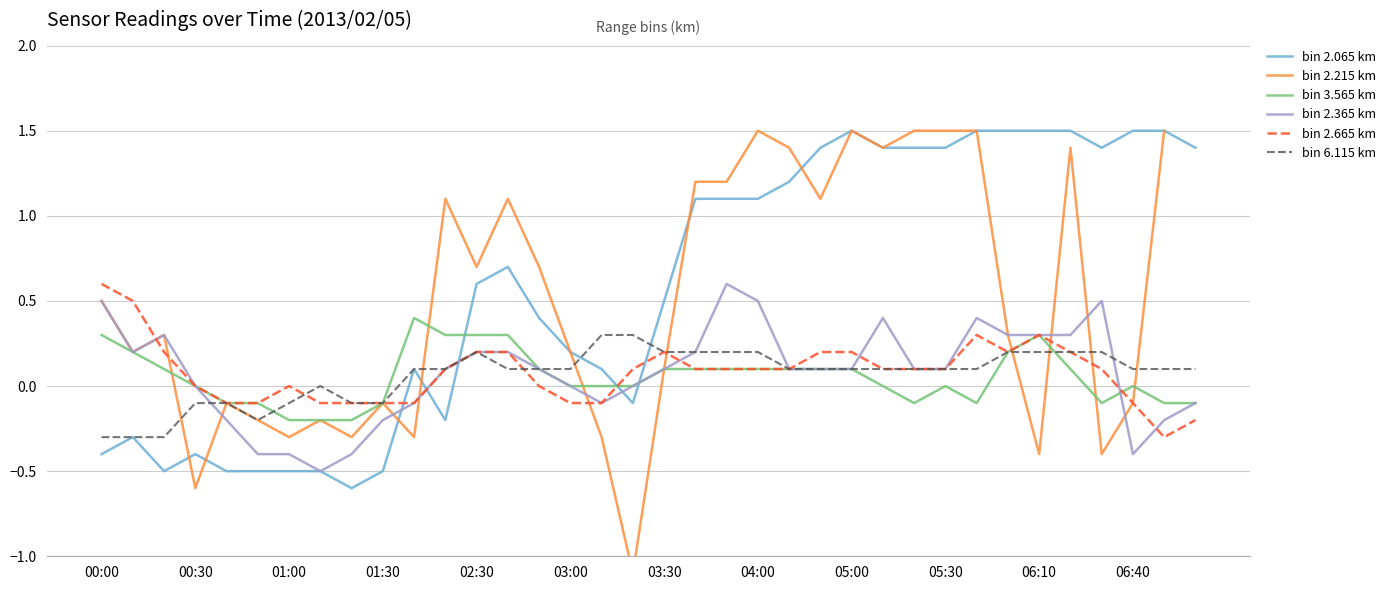

What is the highest value of the bin 3.565 km series?

0.4